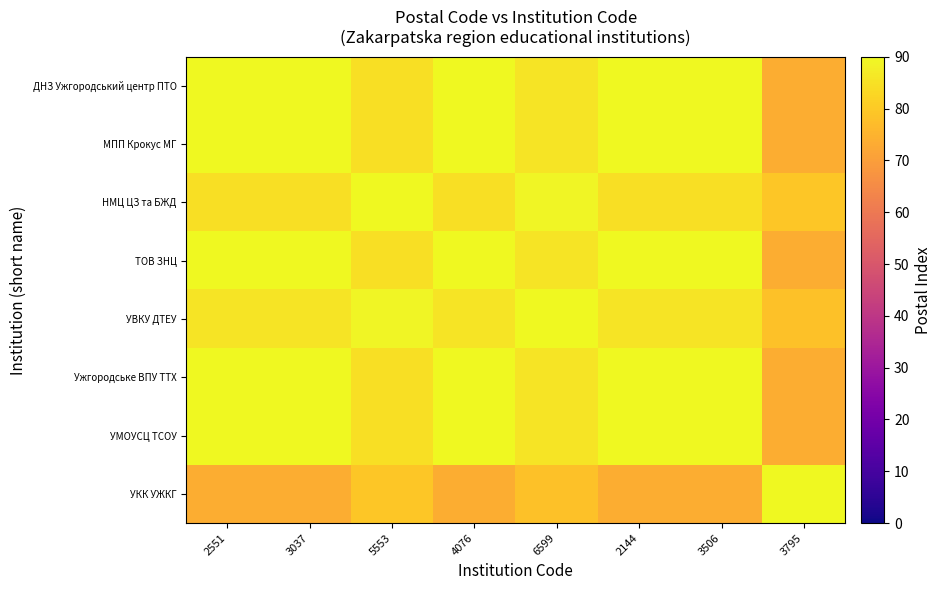

Reading left to right, extract all data points from this chart.

ДНЗ Ужгородський центр ПТО: 2551=90.0	3037=90.0	5553=84.6	4076=90.0	6599=85.5	2144=90.0	3506=90.0	3795=73.8
МПП Крокус МГ: 2551=90.0	3037=90.0	5553=84.6	4076=90.0	6599=85.5	2144=90.0	3506=90.0	3795=73.8
НМЦ ЦЗ та БЖД: 2551=84.6	3037=84.6	5553=90.0	4076=84.6	6599=89.1	2144=84.6	3506=84.6	3795=79.2
ТОВ ЗНЦ: 2551=90.0	3037=90.0	5553=84.6	4076=90.0	6599=85.5	2144=90.0	3506=90.0	3795=73.8
УВКУ ДТЕУ: 2551=85.5	3037=85.5	5553=89.1	4076=85.5	6599=90.0	2144=85.5	3506=85.5	3795=78.3
Ужгородське ВПУ ТТХ: 2551=90.0	3037=90.0	5553=84.6	4076=90.0	6599=85.5	2144=90.0	3506=90.0	3795=73.8
УМОУСЦ ТСОУ: 2551=90.0	3037=90.0	5553=84.6	4076=90.0	6599=85.5	2144=90.0	3506=90.0	3795=73.8
УКК УЖКГ: 2551=73.8	3037=73.8	5553=79.2	4076=73.8	6599=78.3	2144=73.8	3506=73.8	3795=90.0